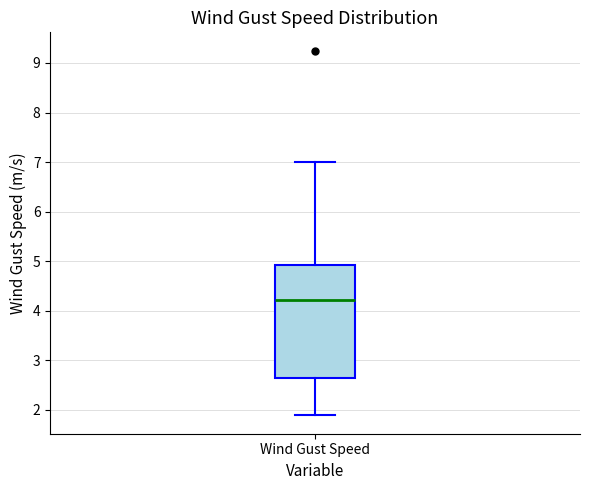

Read this box plot against the y-axis: the position of the median line, the range covered by the box, and the ends of both whiskers. The values are not printed on the chart, so give them approximately, as read against the axis.

median 4.2, box 2.6 to 4.9, whiskers 1.9 to 7.0